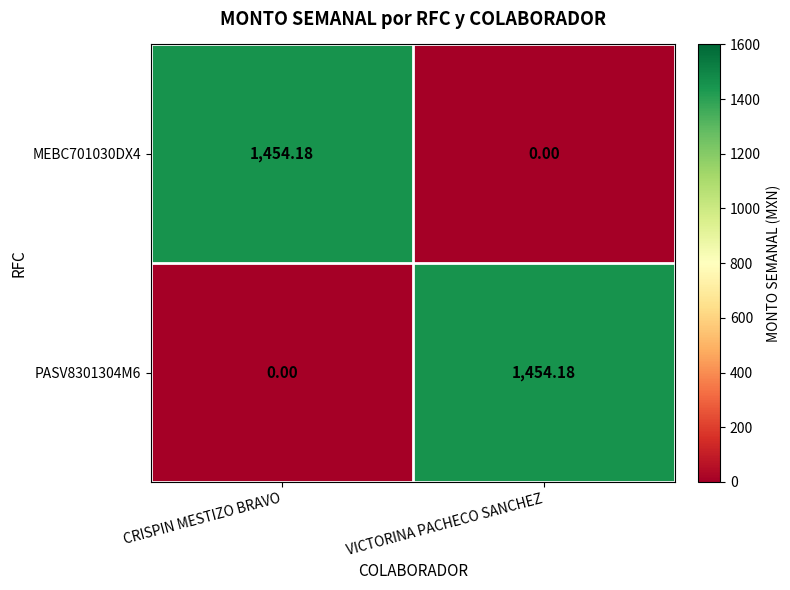

Rank the categories by PASV8301304M6 value from highest to lowest.

VICTORINA PACHECO SANCHEZ, CRISPIN MESTIZO BRAVO